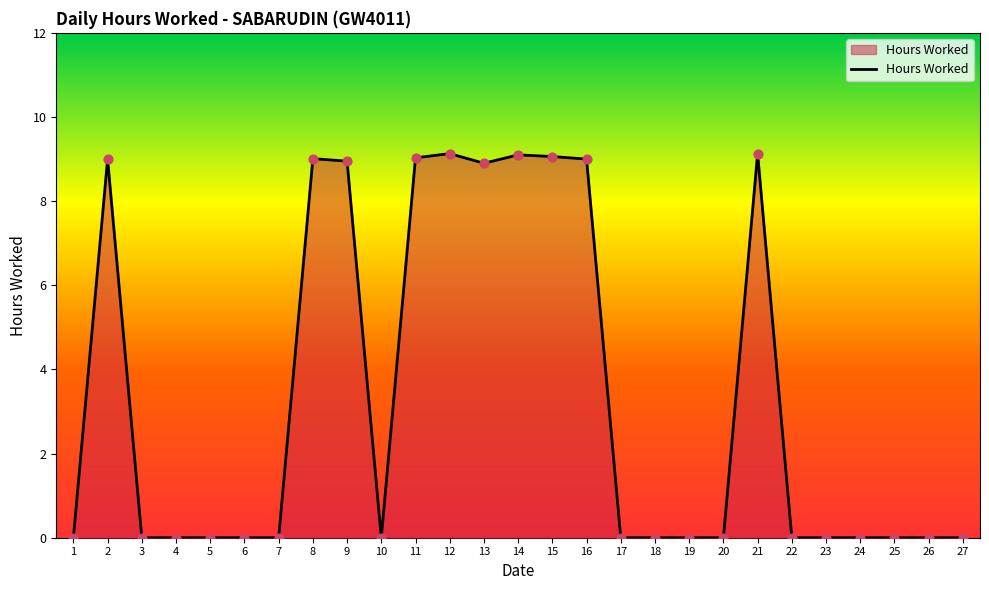

Between 25 and 13, which is larger?

13